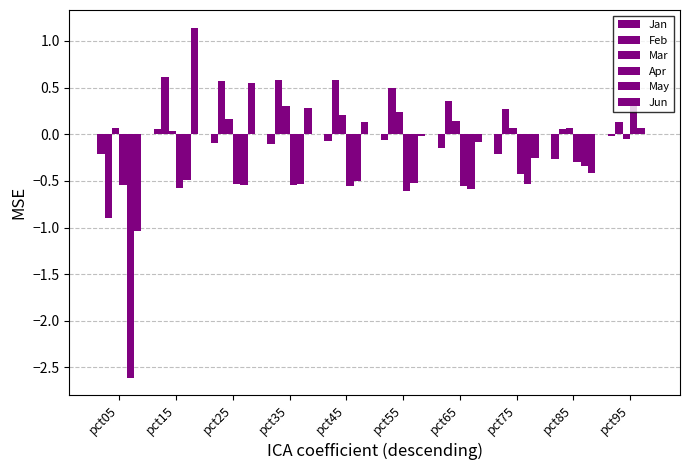

Rank the series at pct65 from highest to lowest value.

Feb, Mar, Jun, Jan, Apr, May